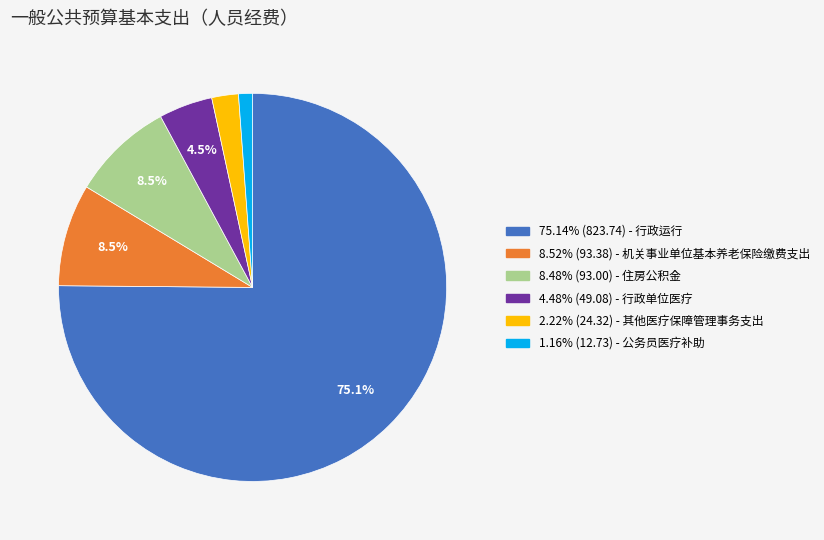

Is there any slice that represents more than half of the pie?

Yes